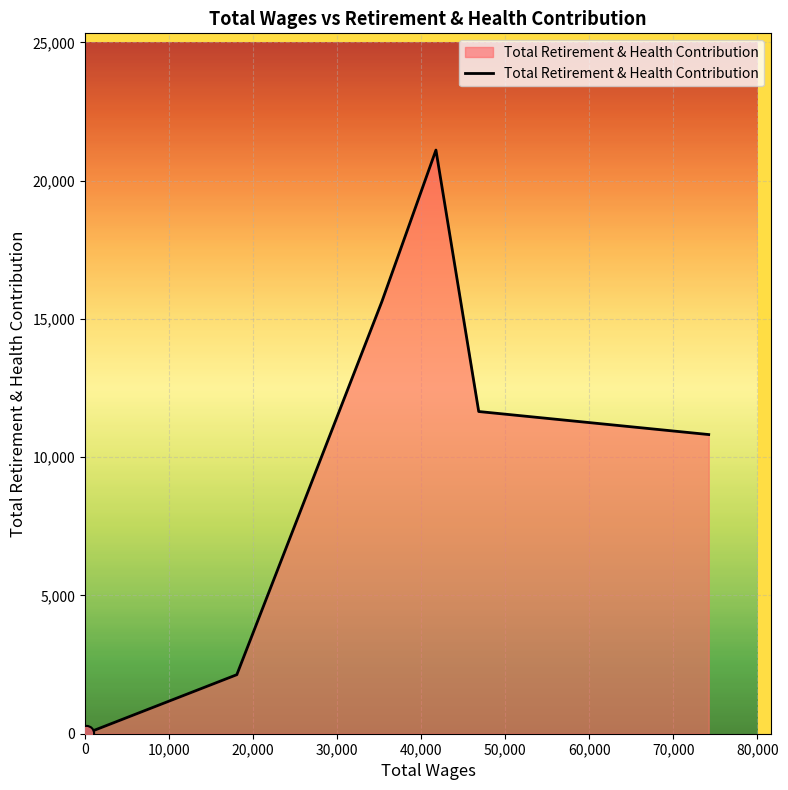

What is the difference between the maximum and minimum values?

21096